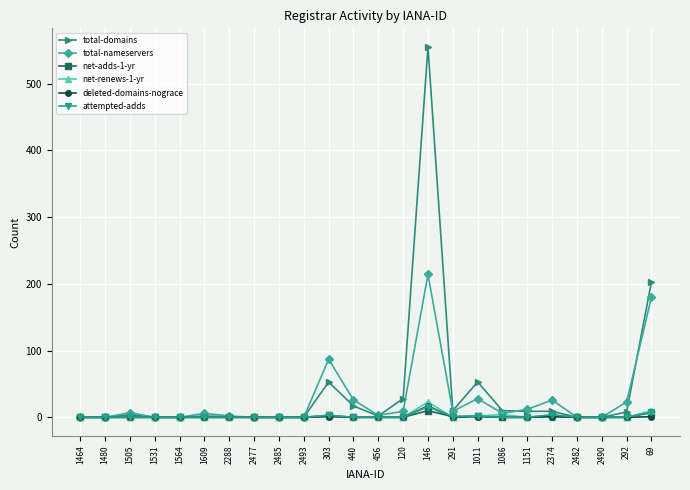

What is the label of the 24th point from the left?

69